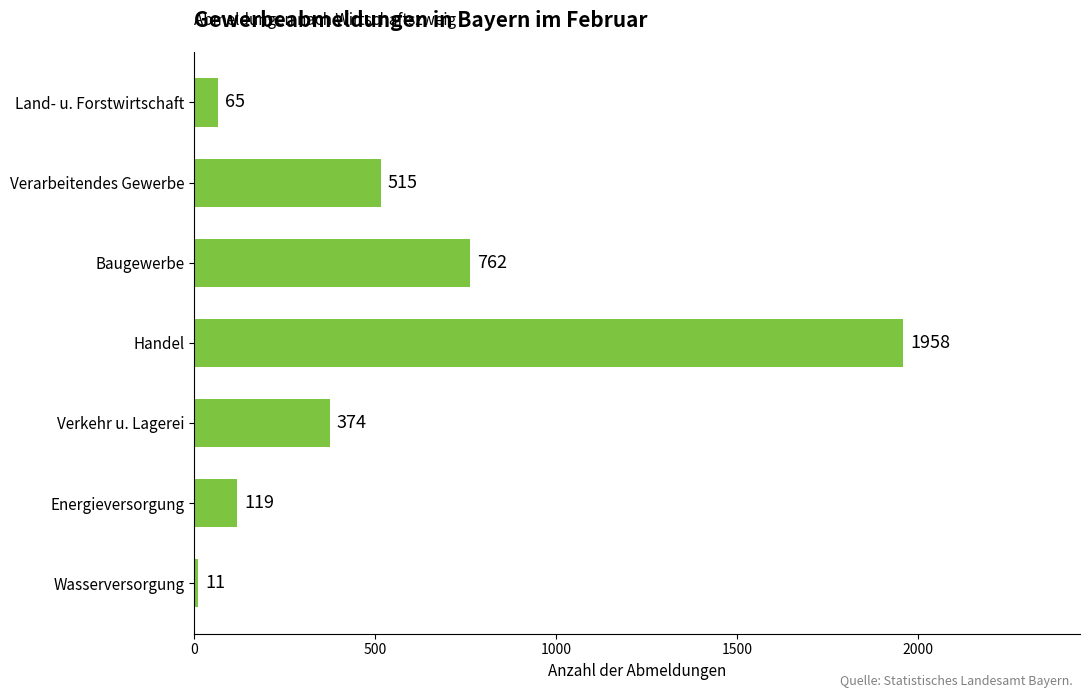

What is the minimum value shown in the chart?

11